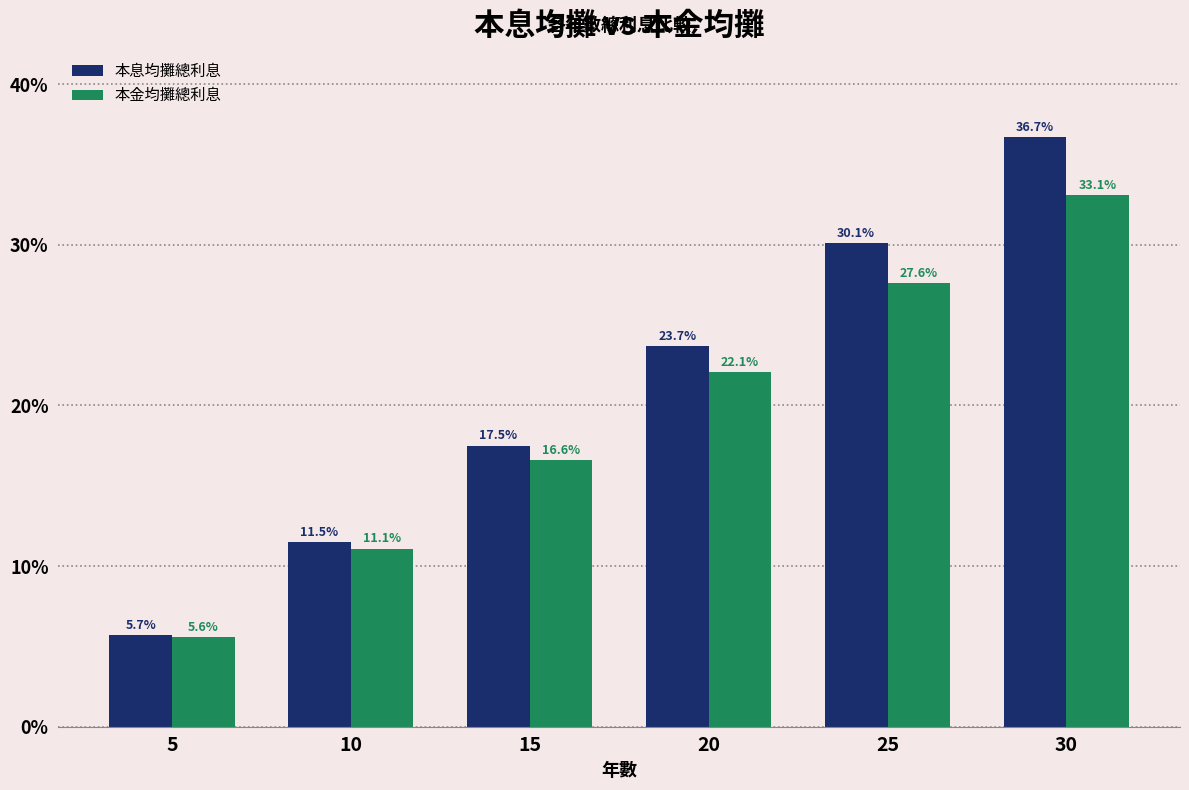

What is the value of the 本息均攤總利息 bar at the 3rd from the left?

174966.7